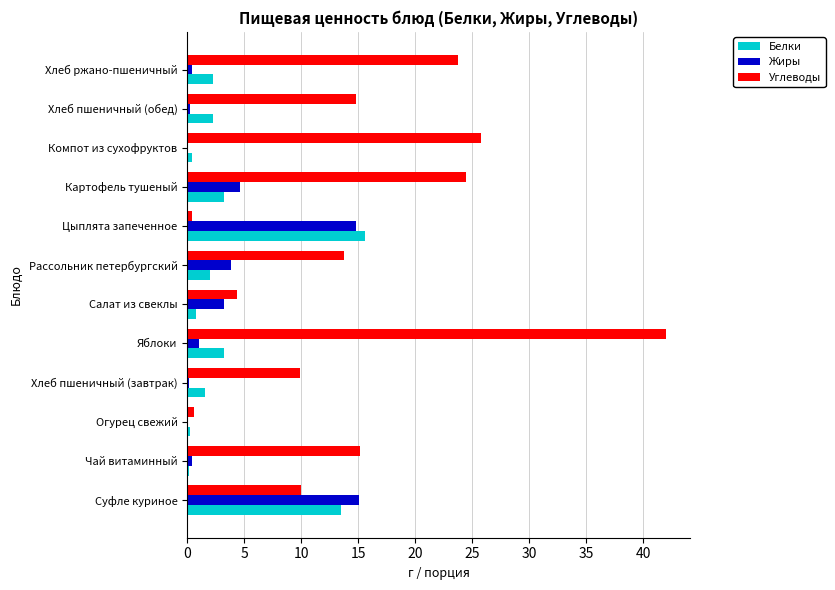

Which series has the largest total across all categories?

Углеводы